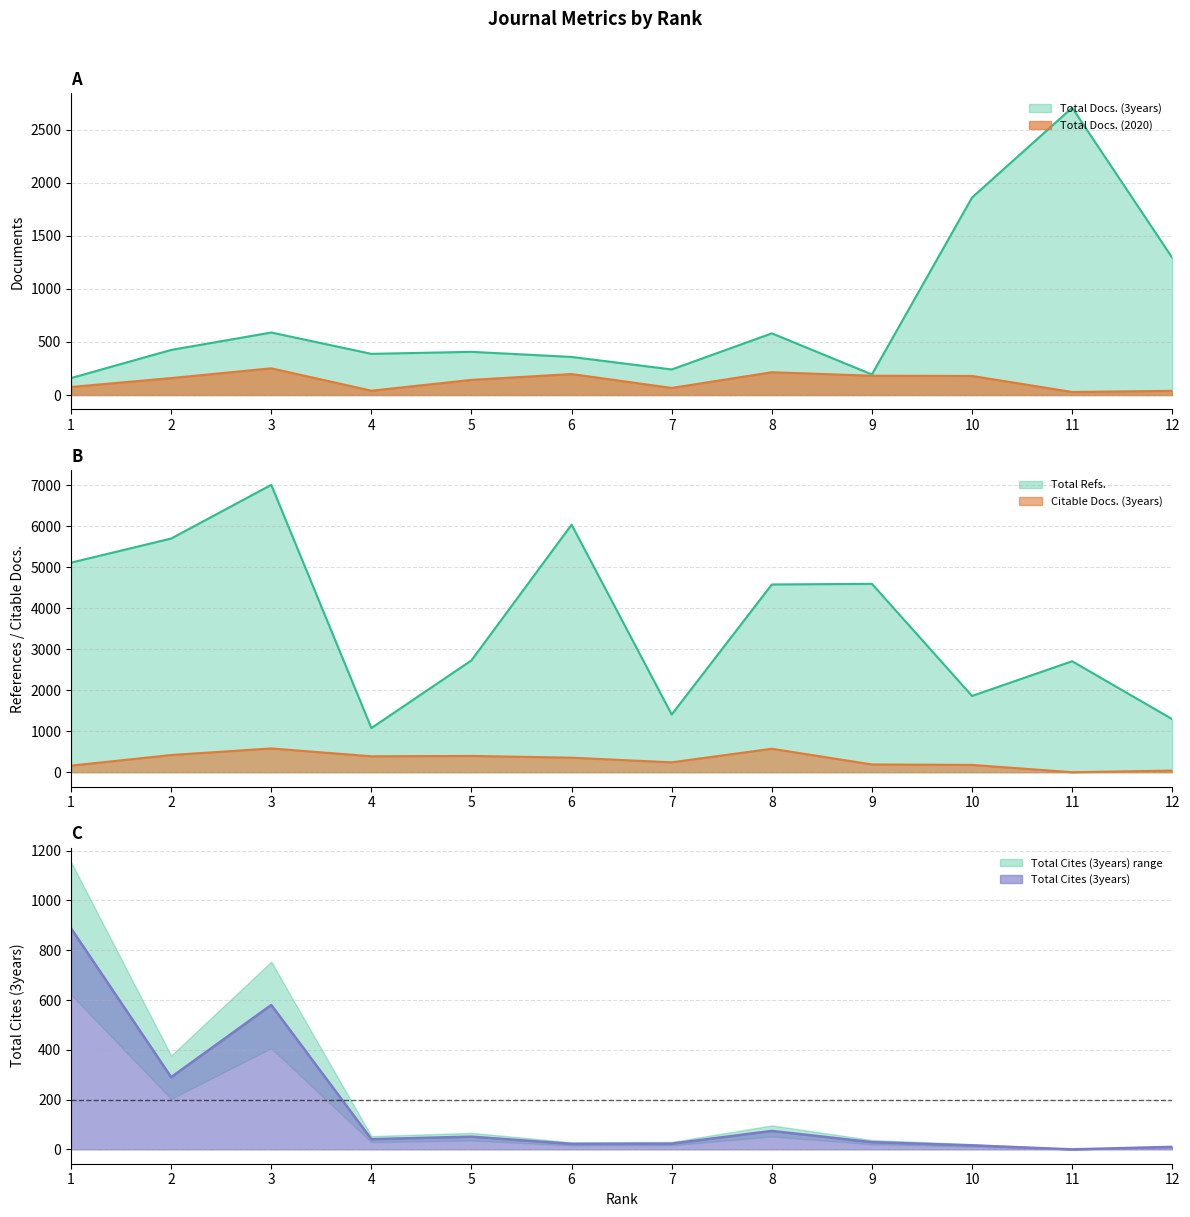

Reading right to left, list all the values displayed in this chart.

Total Docs. (2020): 40	29	180	182	215	67	198	143	41	252	160	76
Total Docs. (3years): 1293	2706	1860	194	581	241	359	407	388	589	425	160
Total Refs.: 1293	2706	1860	4593	4578	1407	6036	2728	1076	7007	5698	5110
Total Cites (3years): 10	0	16	29	74	23	22	51	41	580	290	888
Citable Docs. (3years): 40	0	178	189	572	241	354	397	388	580	419	160